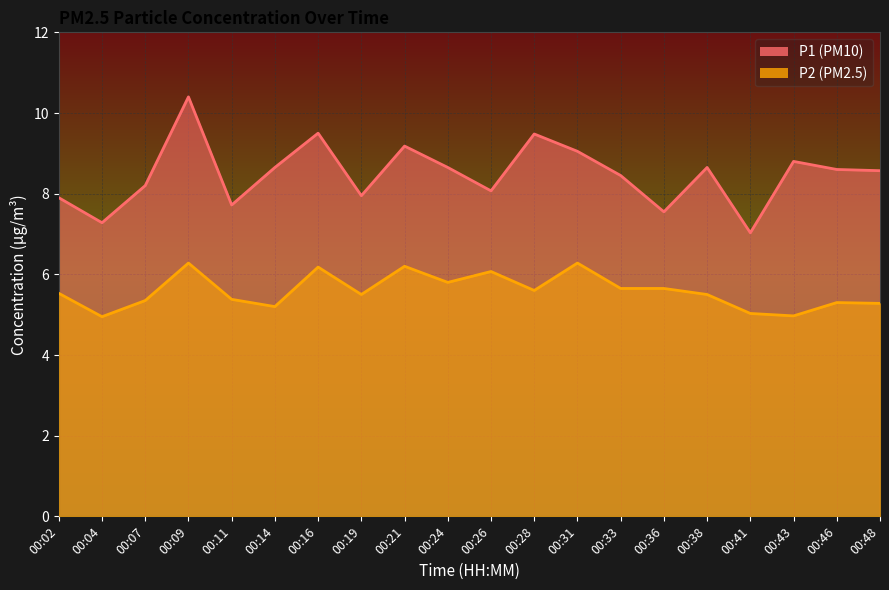

Which series has the largest total across all categories?

P1 (PM10)